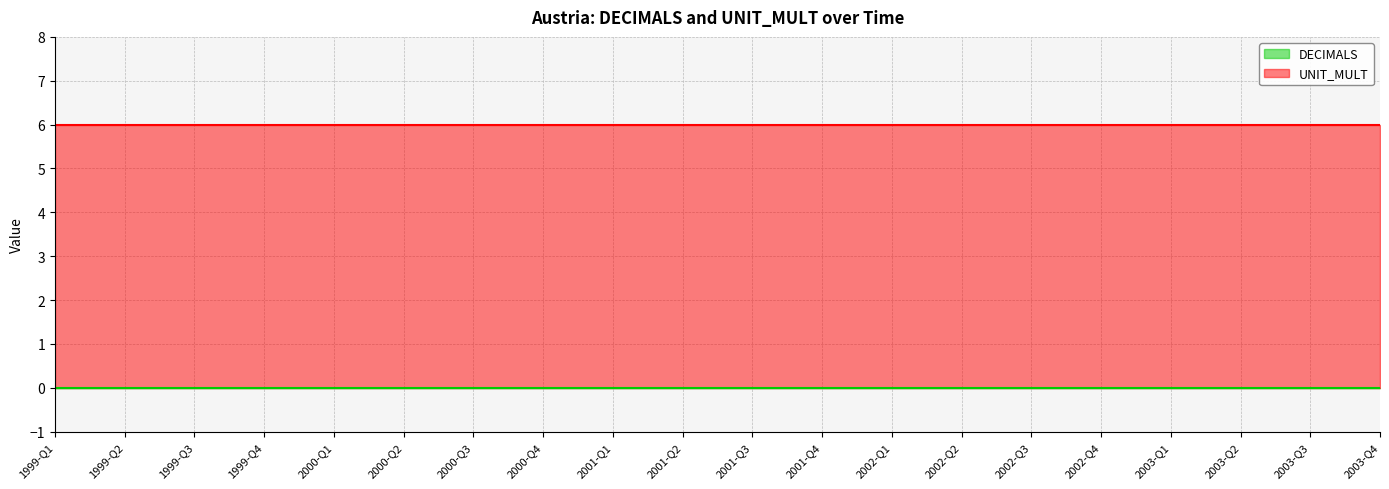

How many lines are shown in the chart?

2